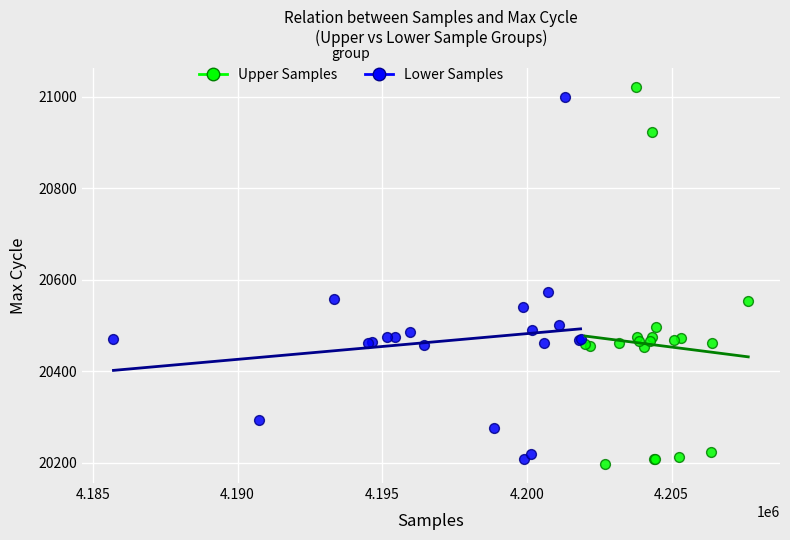

What are all the series names shown in the legend?

Upper Samples, Lower Samples